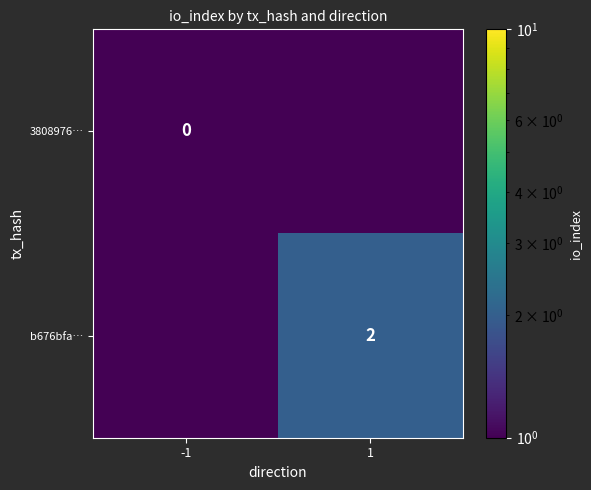

True or false: b676bfa… has a value of 2.0 at 1.

True